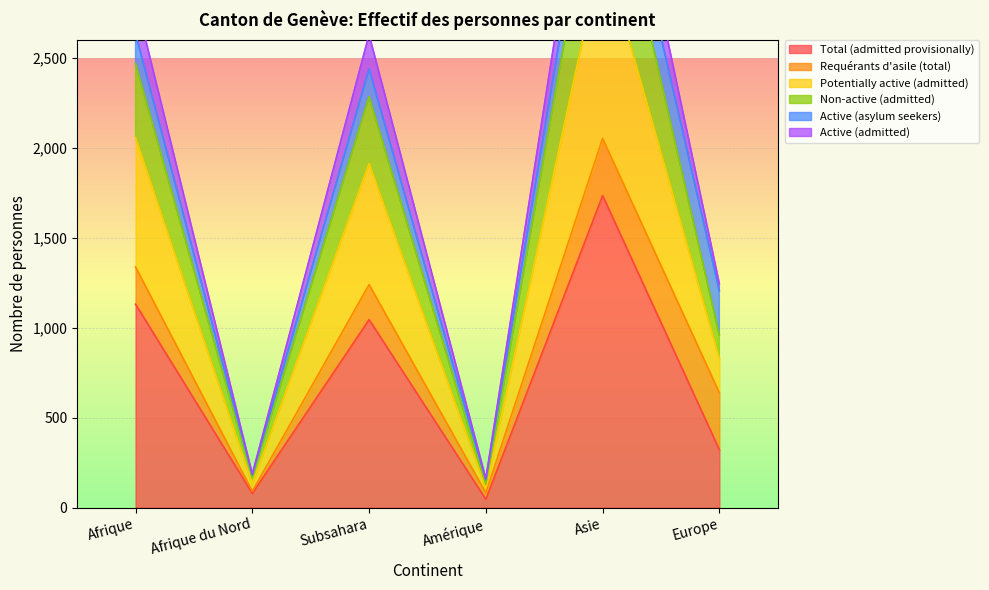

Between Amérique and Europe, which series saw the biggest shift?

Active (admitted)